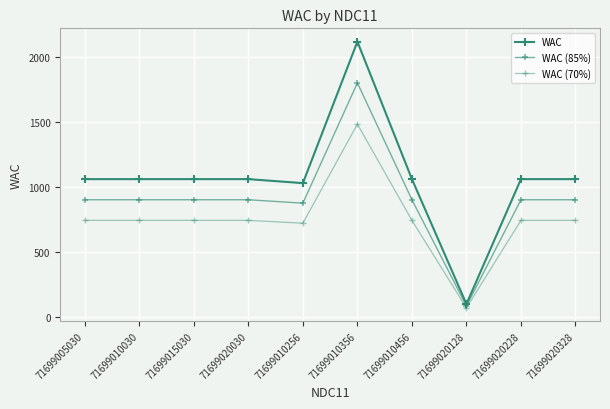

True or false: WAC (70%) and WAC intersect in this chart.

False